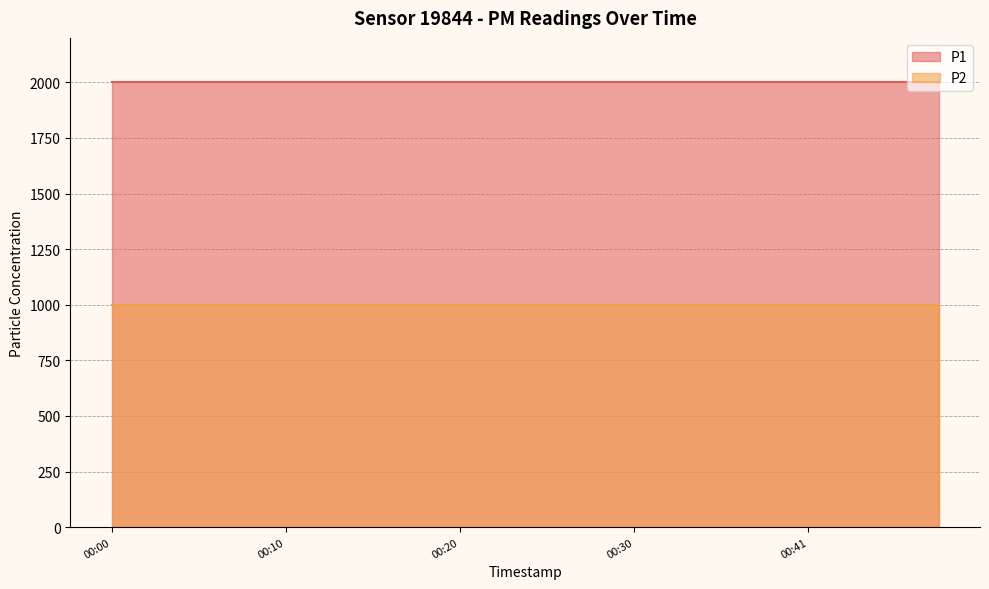

List the series in order of their overall mean, highest first.

P1, P2